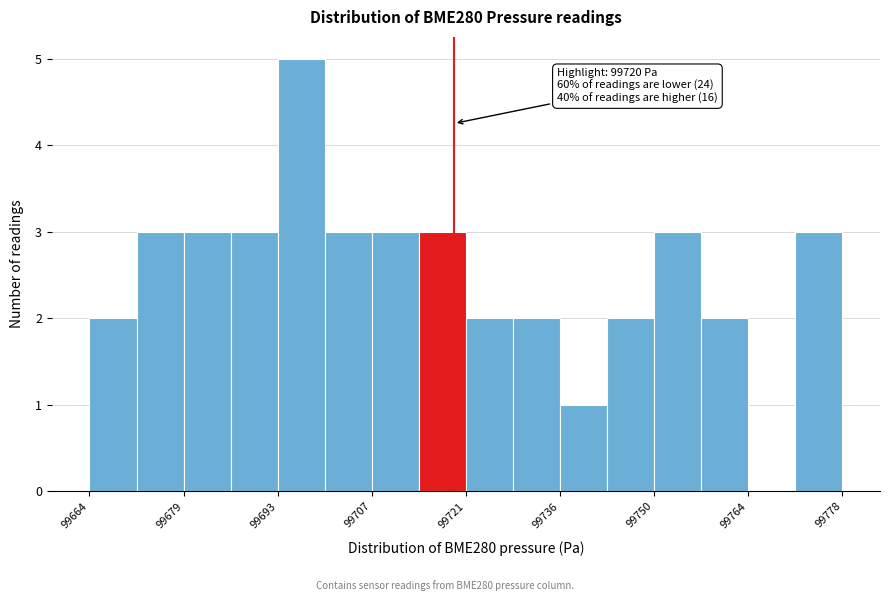

Read against the x-axis, roughly where is the centre of the tallest bar?

99696